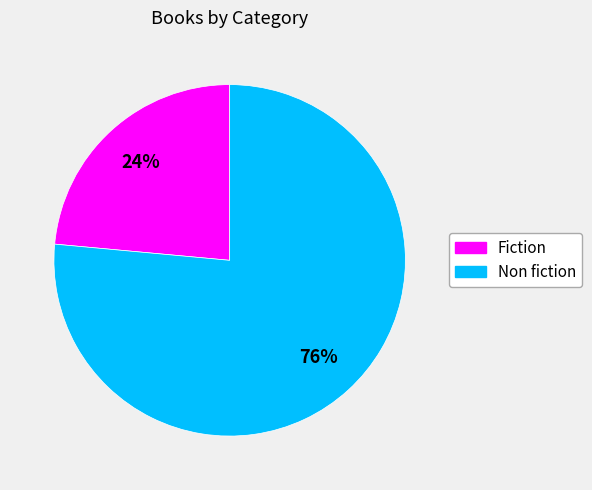

The Non fiction slice represents 88% of the pie. True or false?

False